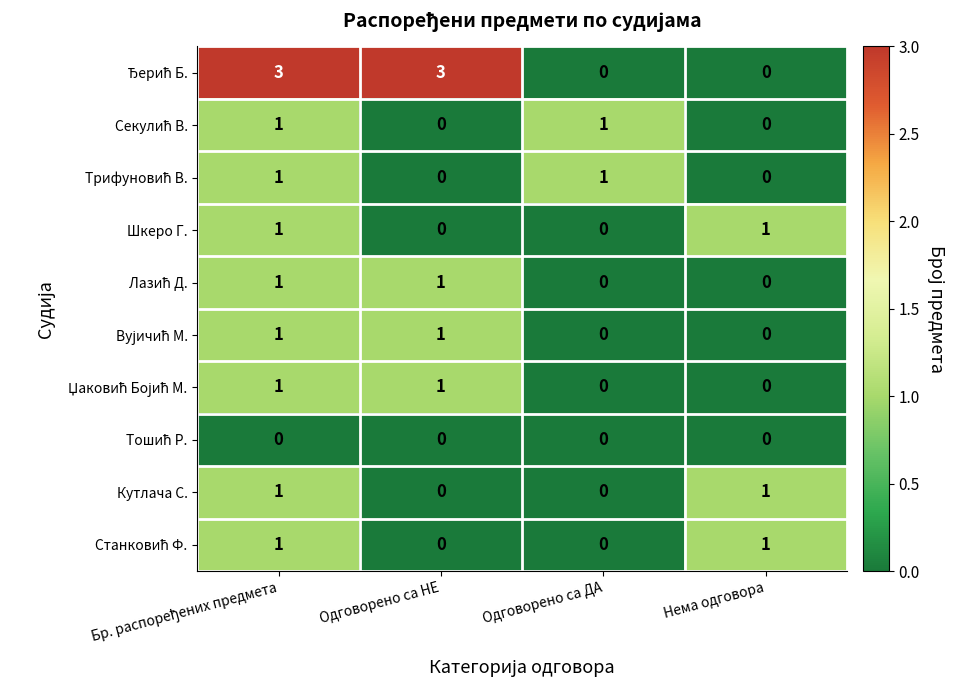

What is the total value across all series at Нема одговора?

3